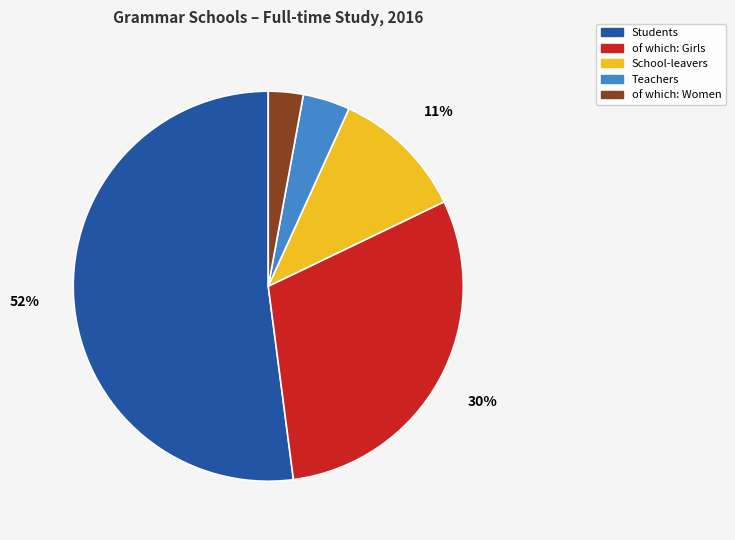

To the nearest percent, what percentage of the pie is of which: Women?

3%